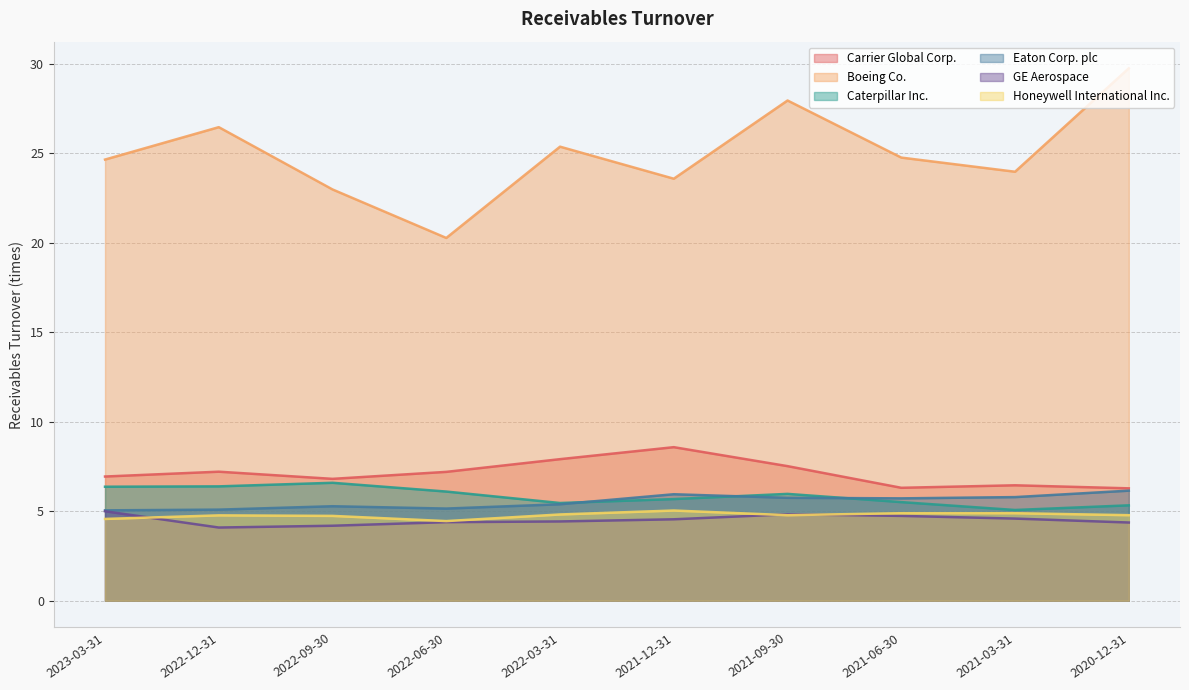

Which label corresponds to the smallest value in the chart?

2022-12-31